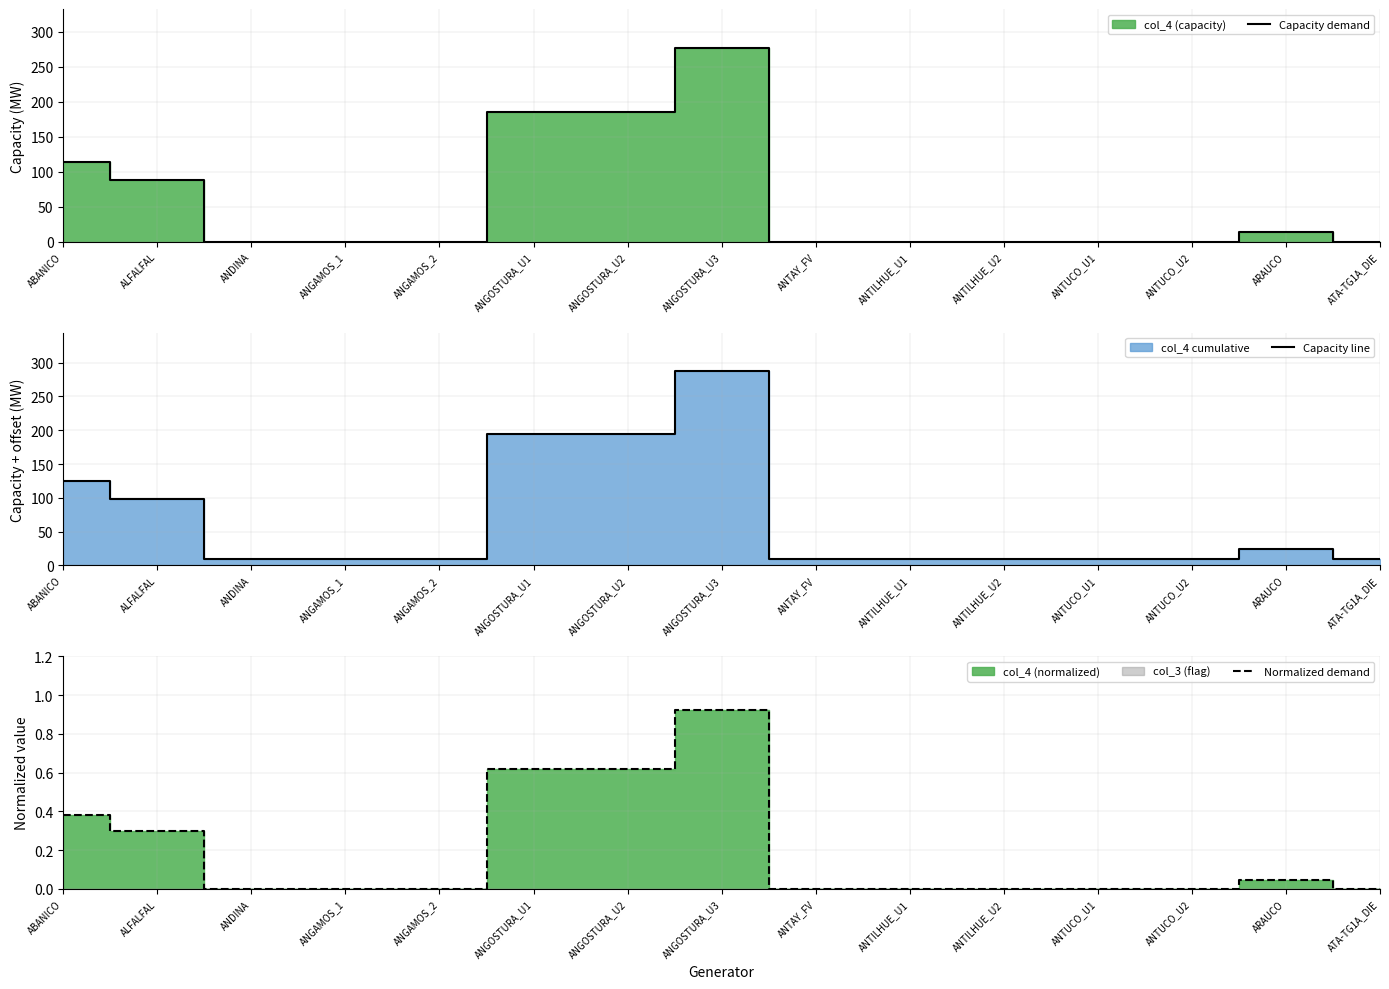

How many interior local peaks does the Capacity line series have?

2